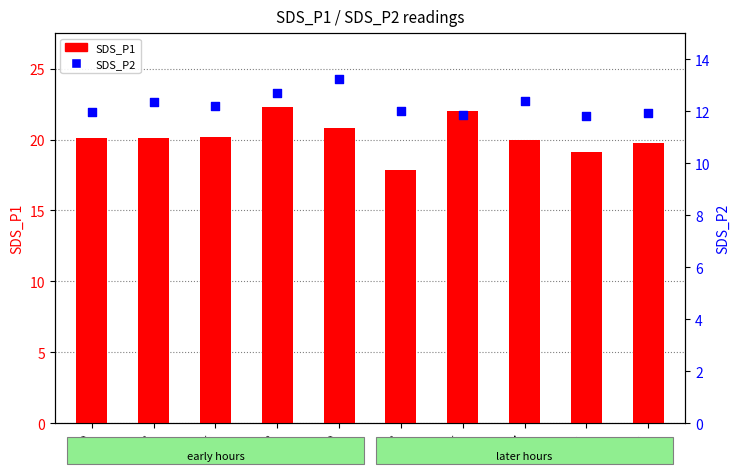

Is the value of SDS_P1 at 00:22 greater than the value of SDS_P2 at 00:20?

Yes